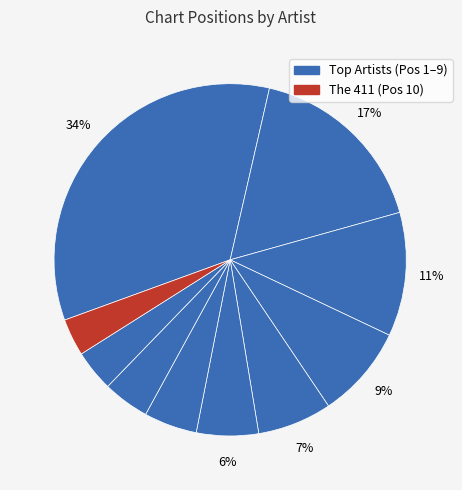

Count the number of slices in the pie.

10